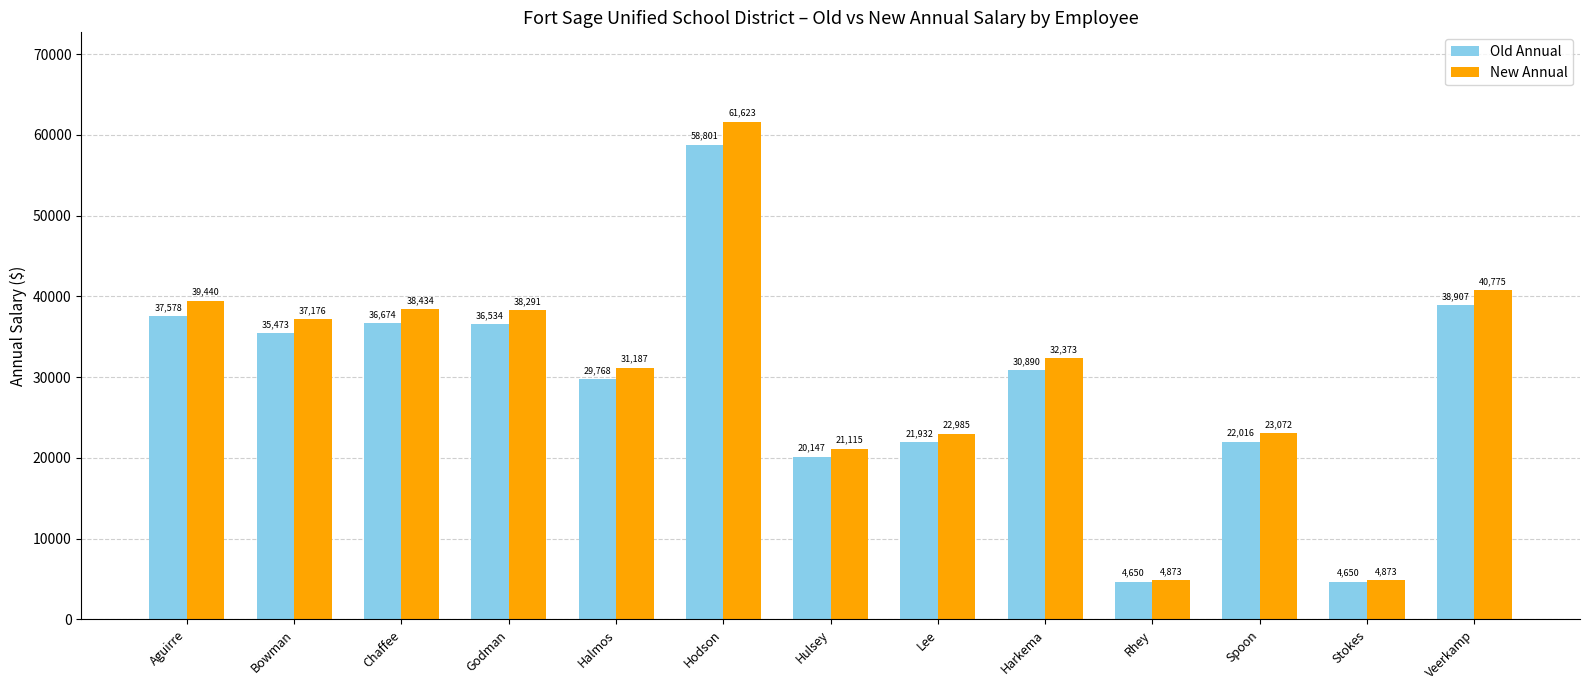

How many data points in New Annual are above 32372?

7